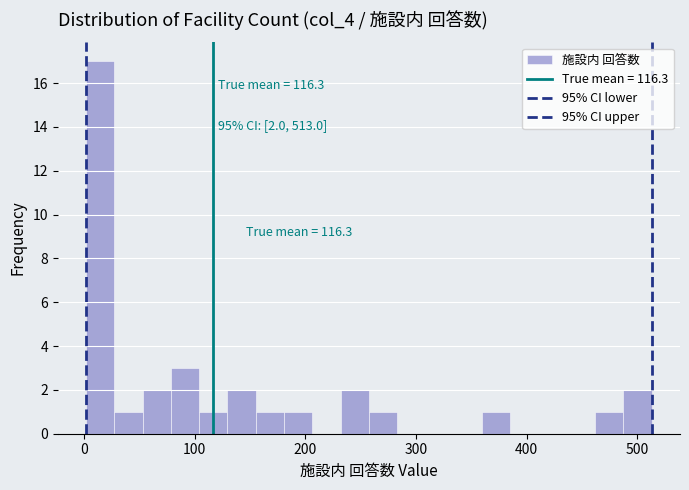

Read against the x-axis, roughly where is the centre of the tallest bar?

10